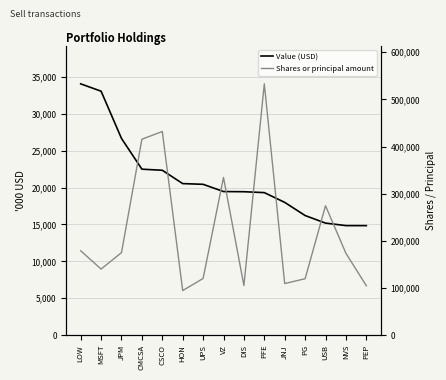

Which series has the largest range (max minus min)?

Value (USD)